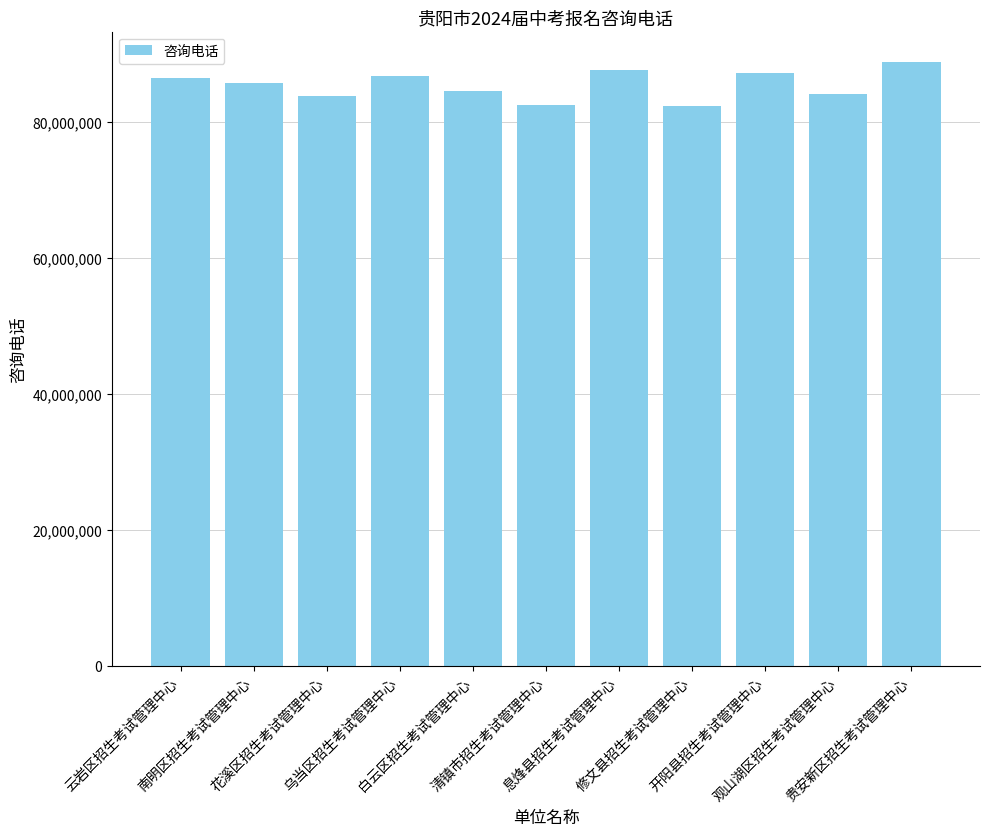

Count the number of categories in the chart.

11